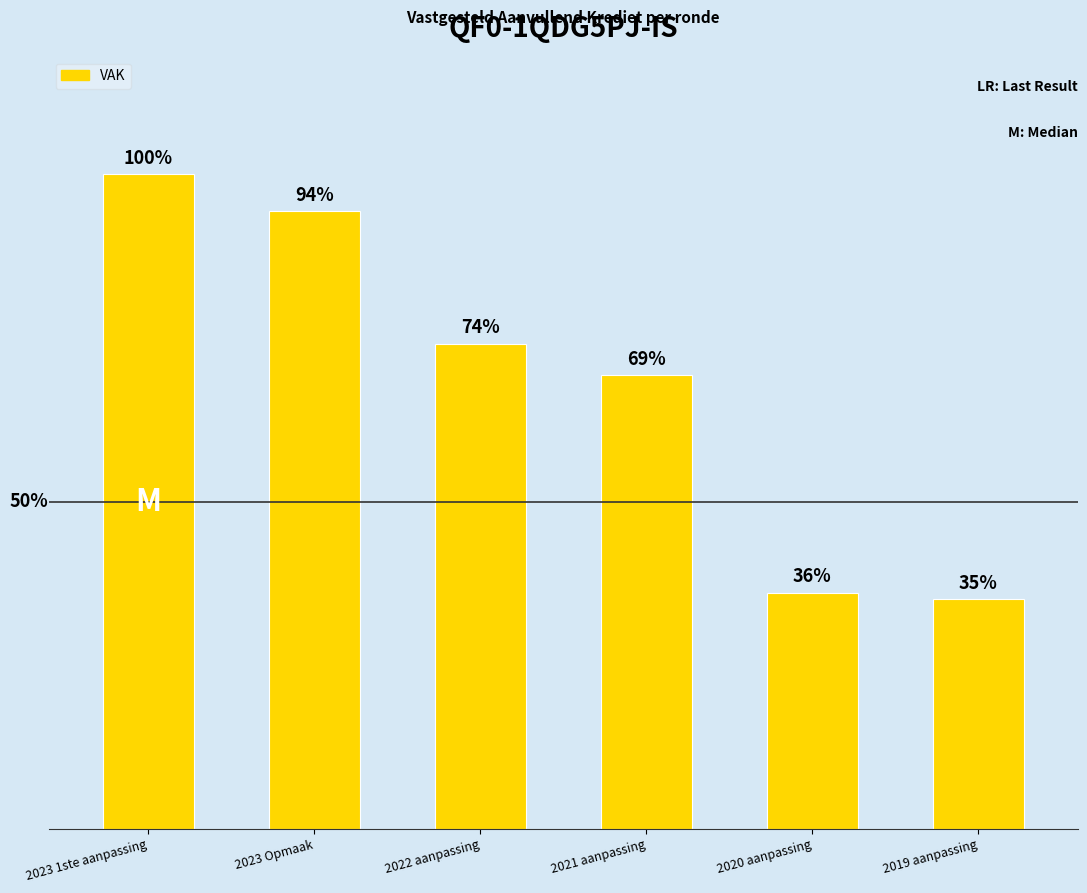

Reading left to right, transcribe all the data shown in this chart.

2023 1ste aanpassing=1440320	2023 Opmaak=1359587	2022 aanpassing=1067512	2021 aanpassing=998937	2020 aanpassing=519264	2019 aanpassing=504879